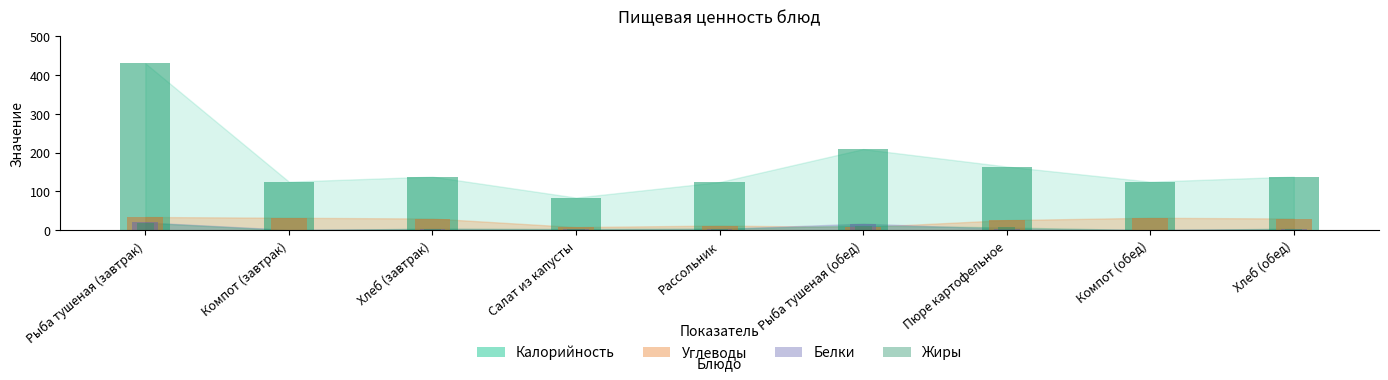

What is the lowest value of the Белки series?

1